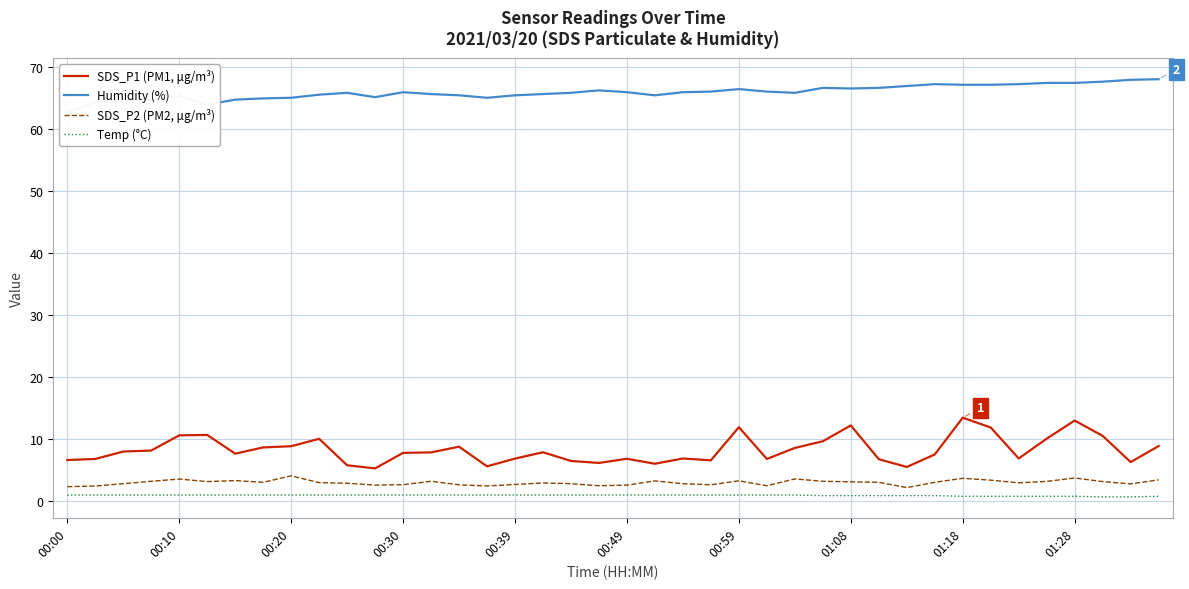

True or false: SDS_P2 (PM2, μg/m³) and SDS_P1 (PM1, μg/m³) cross at least once.

False